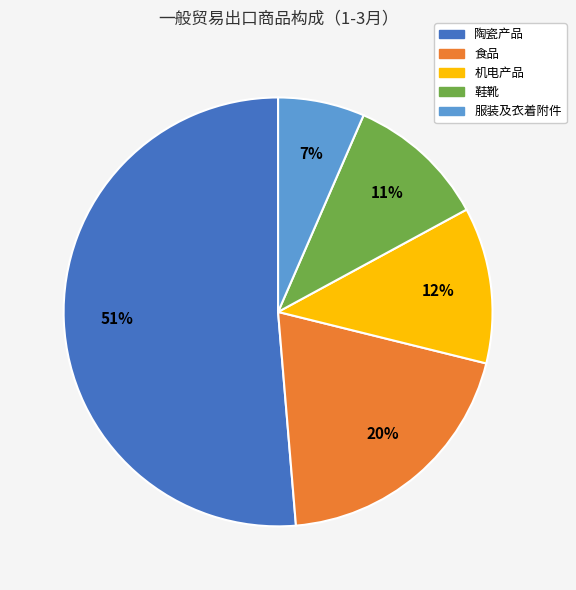

Which slice is the largest?

陶瓷产品